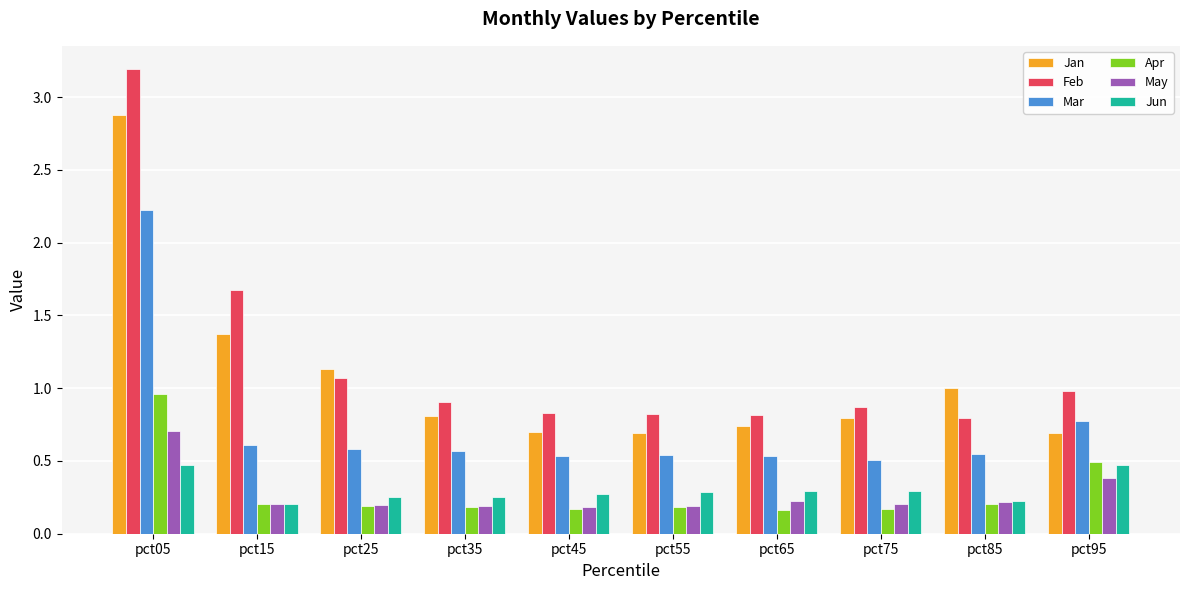

What is the greatest value displayed?

3.2